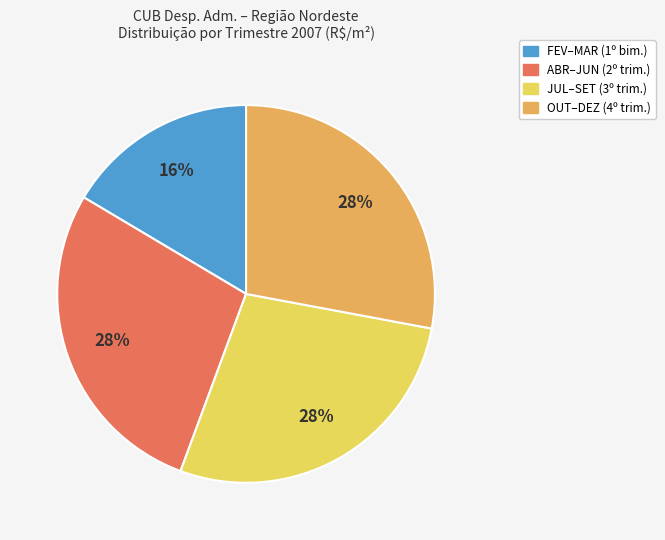

Does any single category account for the majority?

No